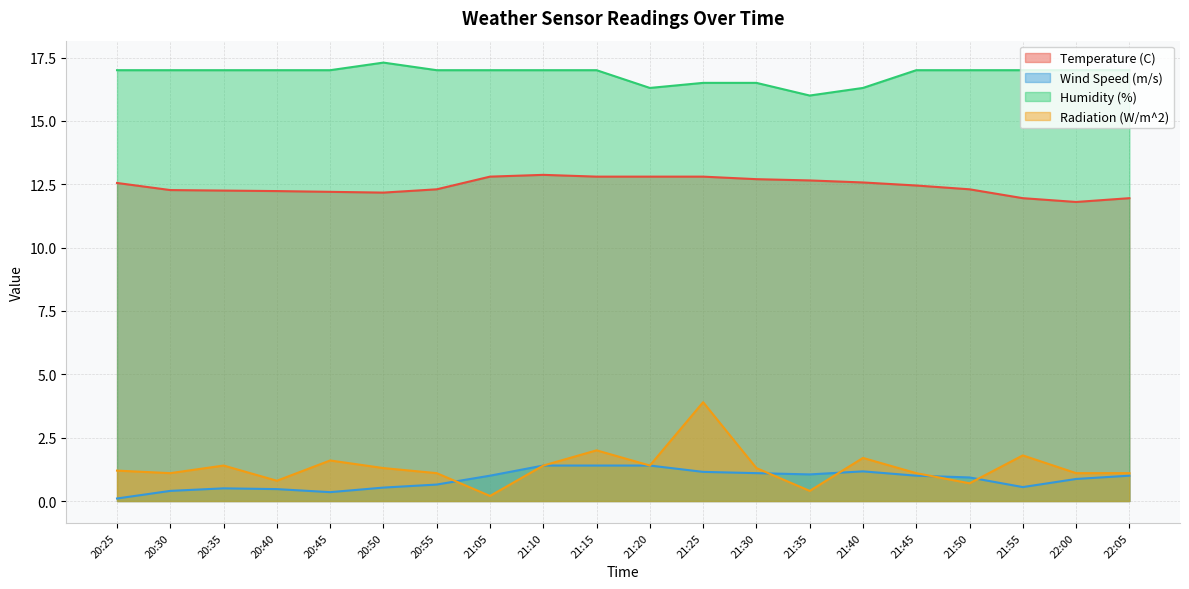

What position from the left is 21:25?

12